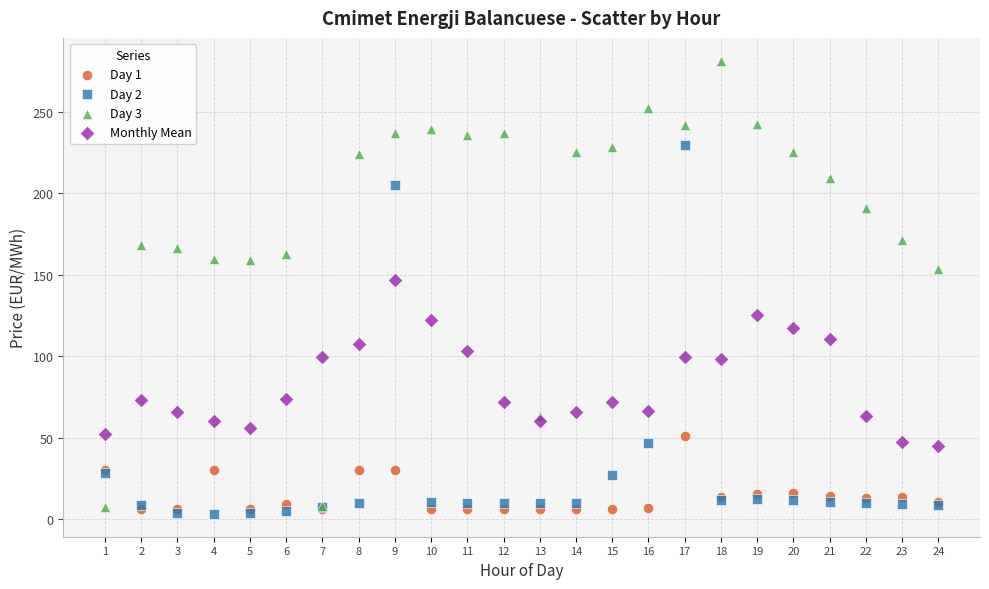

Which series reaches the maximum Y coordinate?

Day 3